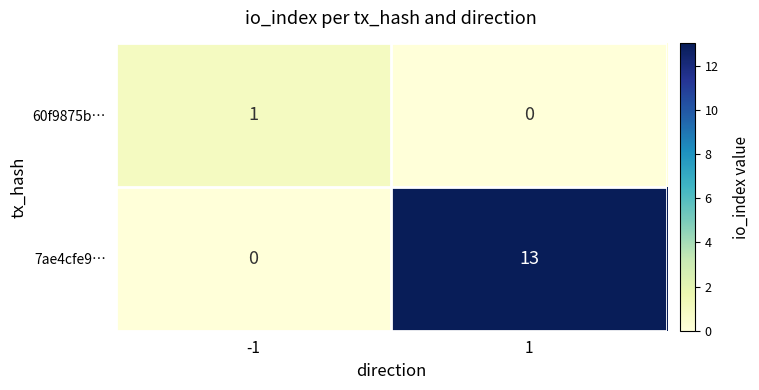

Read the 7ae4cfe9… value at 1, to the nearest 5.

15